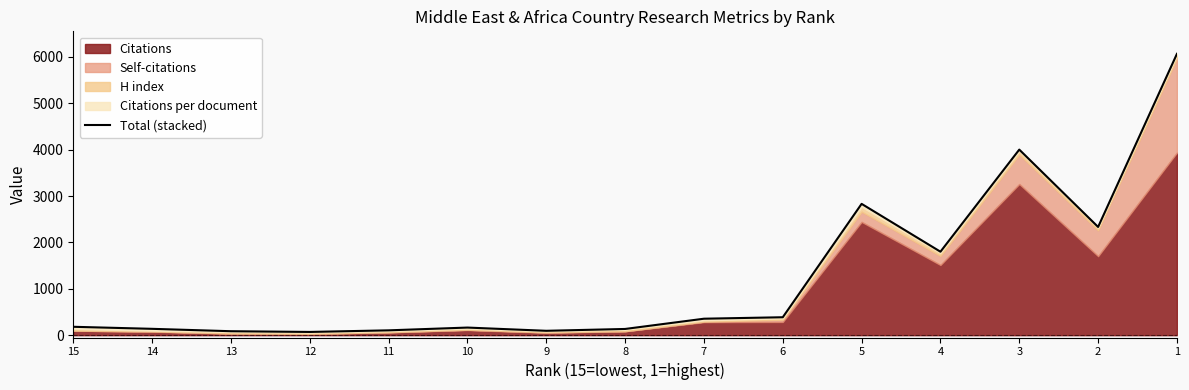

What is the change in value from 14 to 1?

+5928.2